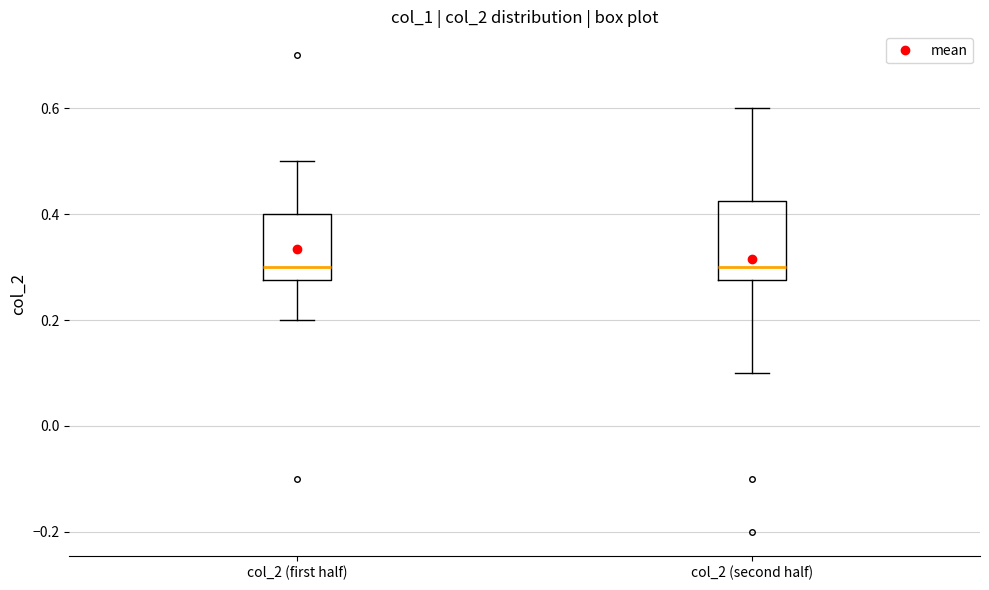

Reading left to right, transcribe this box plot: for each box, give where its median line is, the range the box spans, and where its two whiskers end, as read against the y-axis. The values are not printed on the chart, so give them approximately, as read against the axis.

col_2 (first half): median 0.30, box 0.28 to 0.40, whiskers 0.20 to 0.50
col_2 (second half): median 0.30, box 0.28 to 0.42, whiskers 0.10 to 0.60